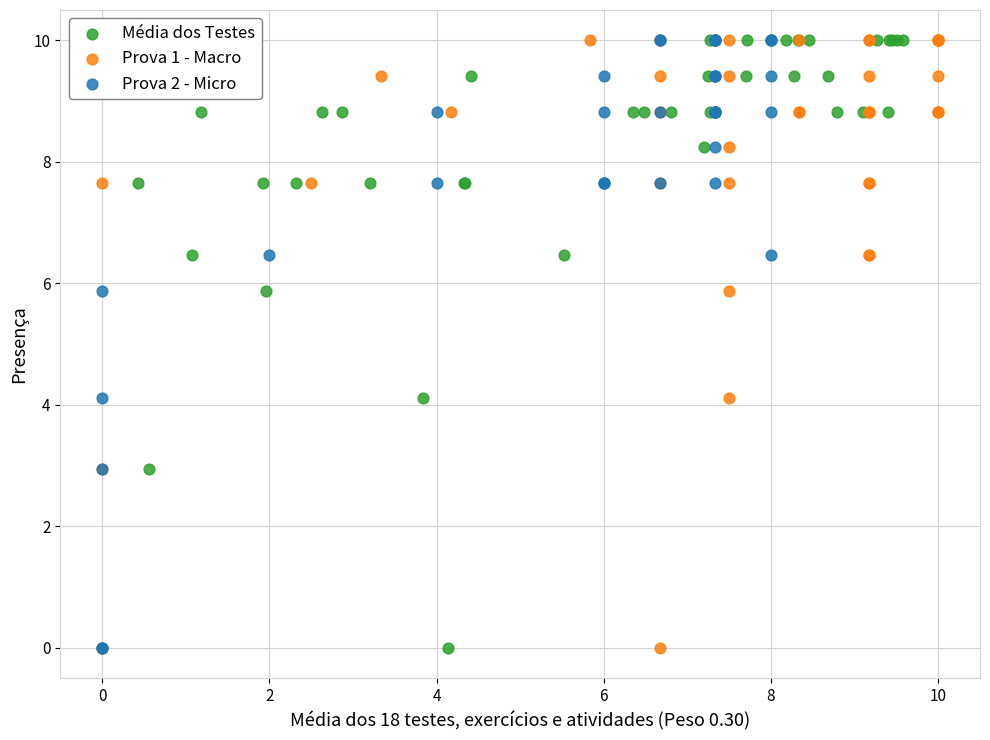

What are all the series names shown in the legend?

Média dos Testes, Prova 1 - Macro, Prova 2 - Micro